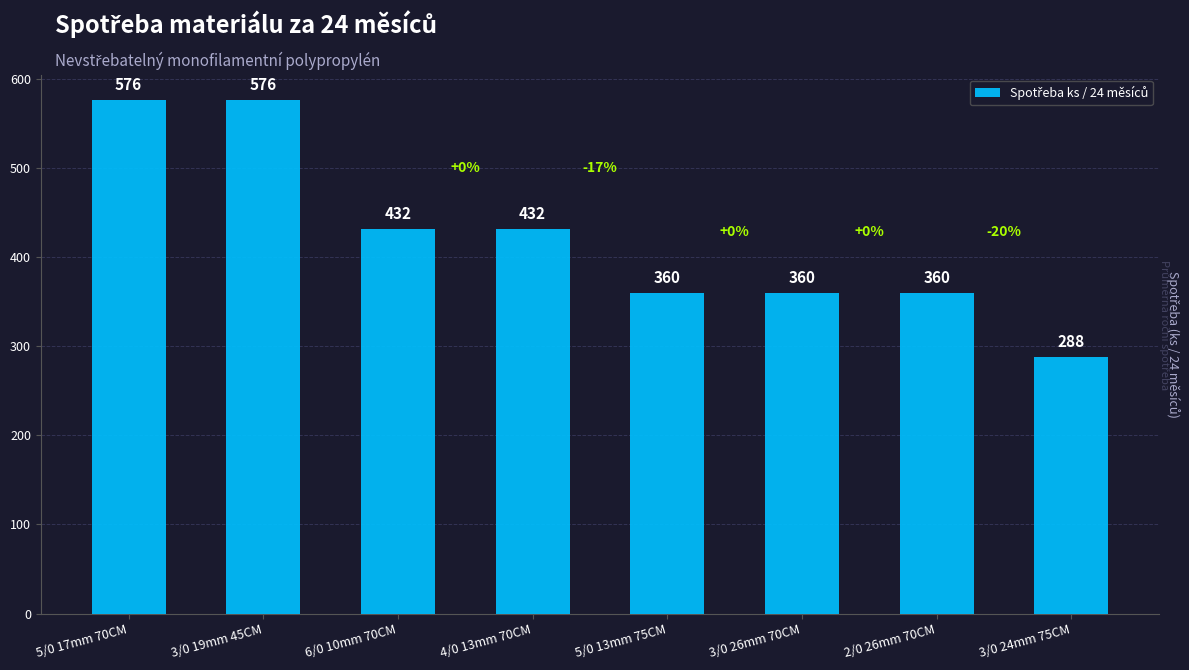

True or false: the data shows 378 at 3/0 24mm 75CM.

False